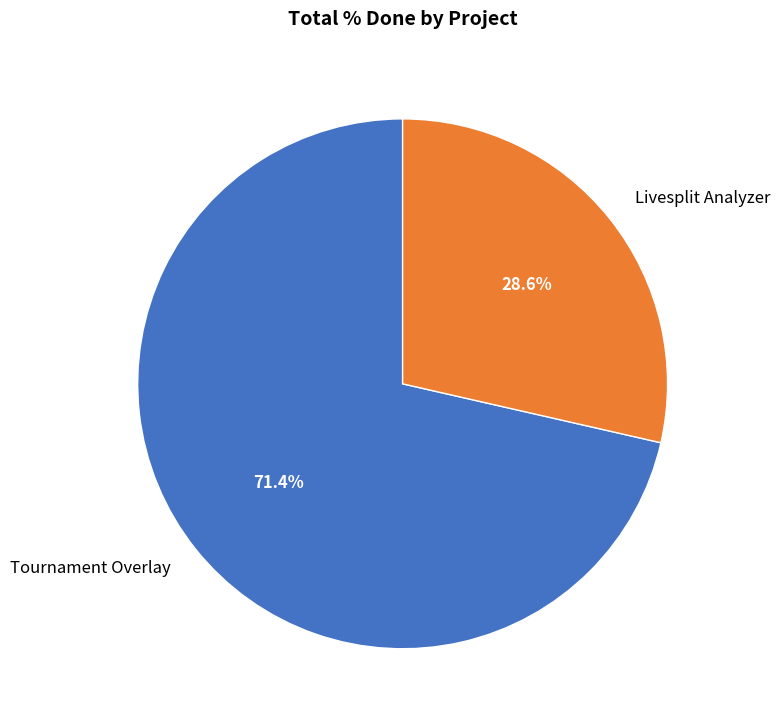

What is the ratio of the value at Tournament Overlay to the value at Livesplit Analyzer?

2.5